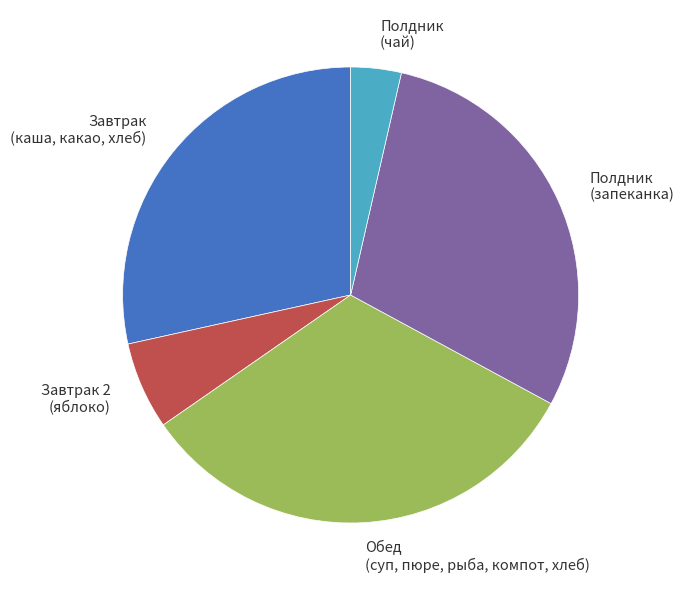

How many segments does this pie chart have?

5